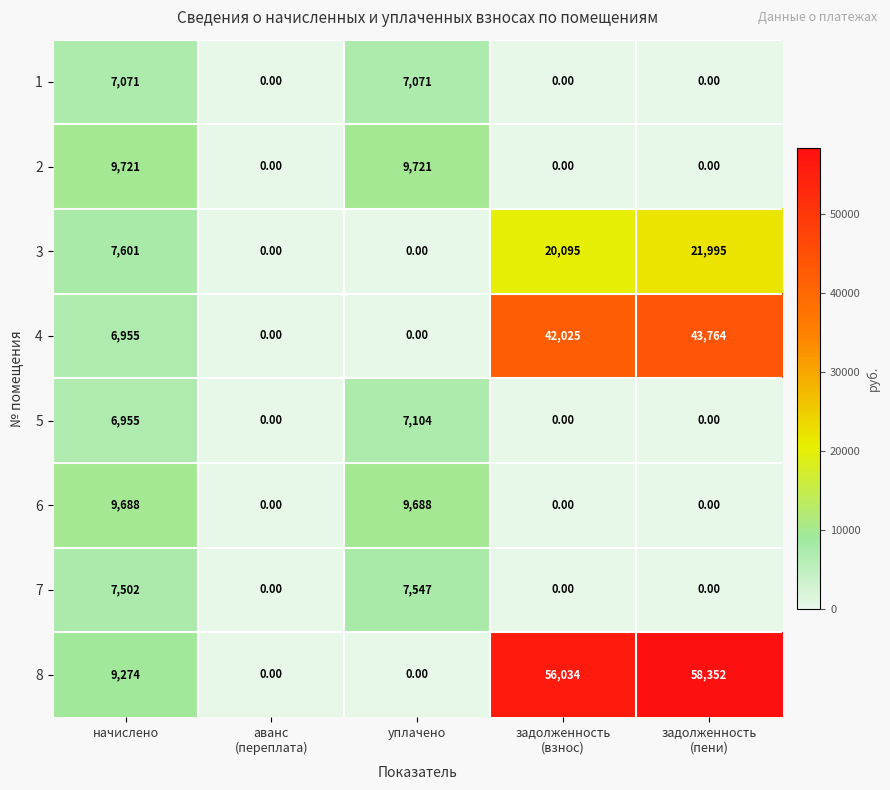

At which category is the sum across all series the highest?

задолженность
(пени)